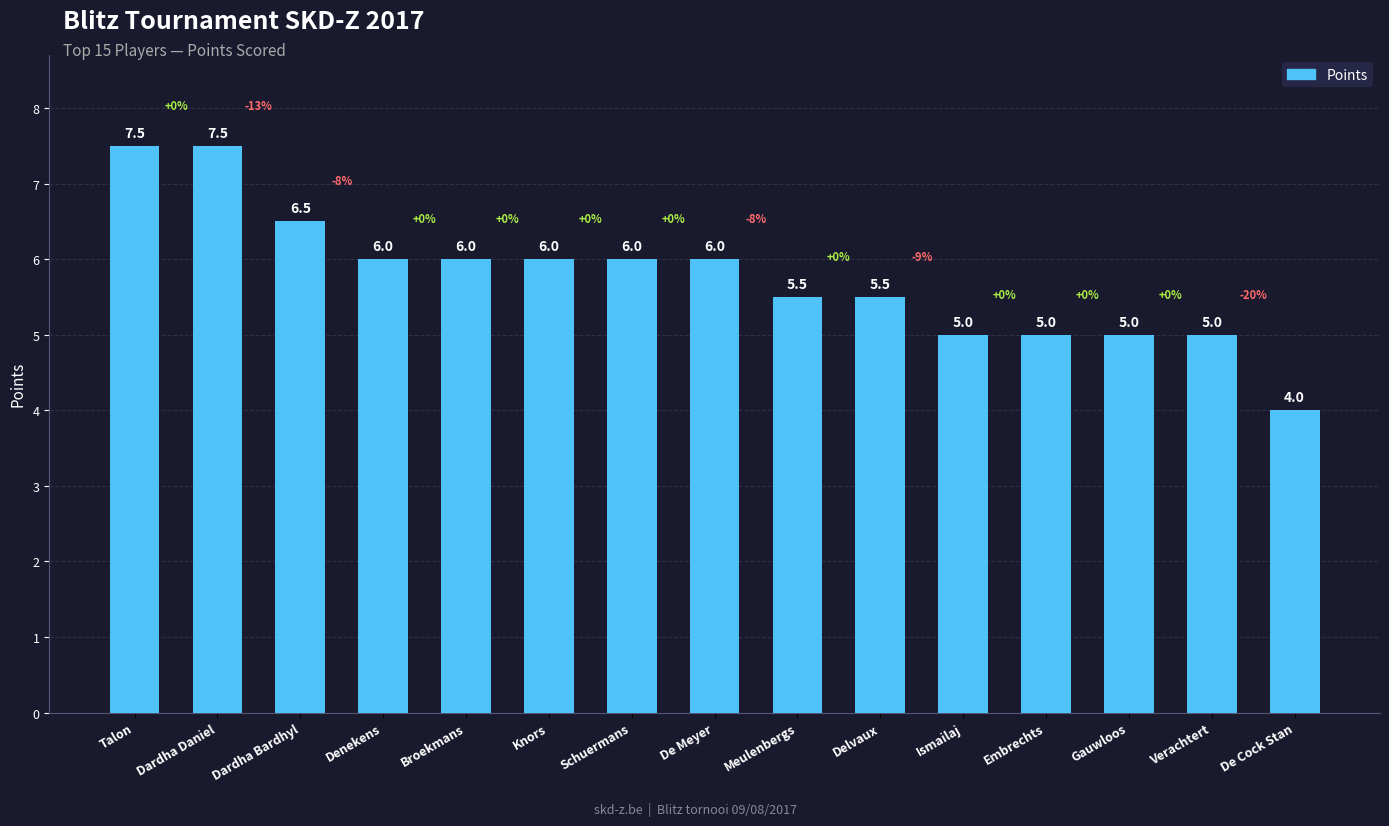

What is the change in value from Schuermans to Ismailaj?

-1.0